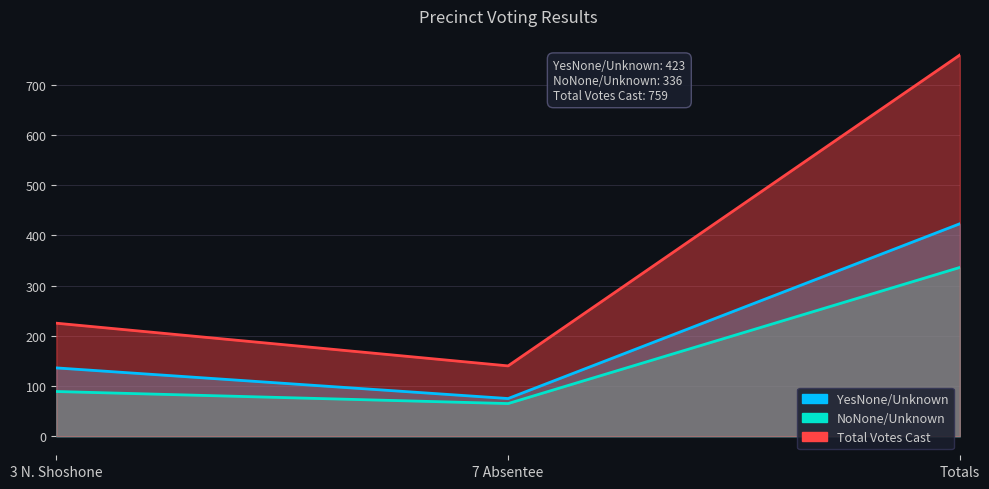

The value of YesNone/Unknown at Totals is 423. True or false?

True